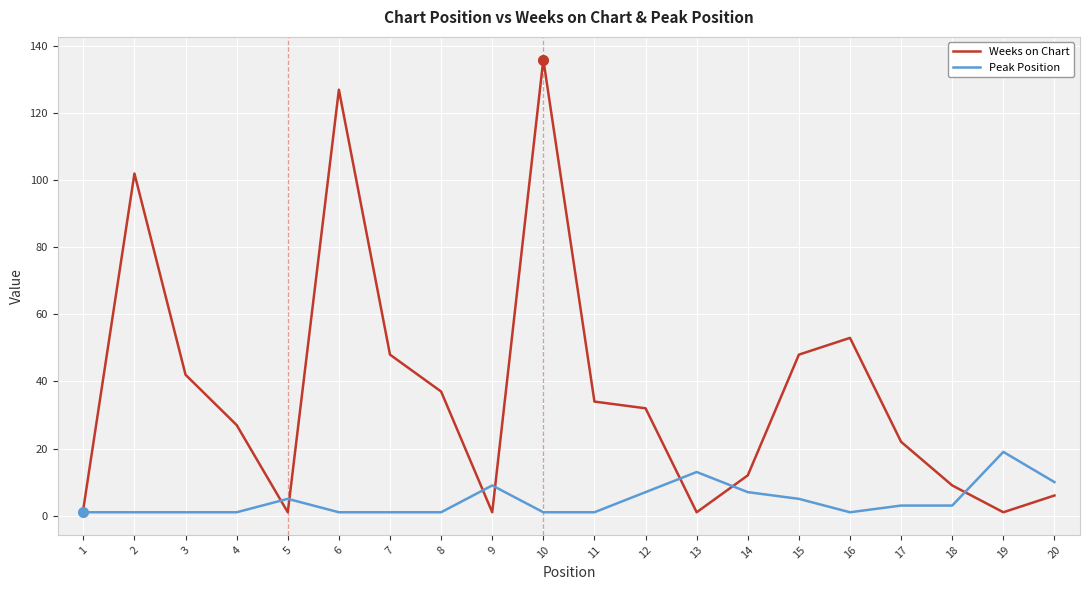

What is the average value of the Weeks on Chart series?

37